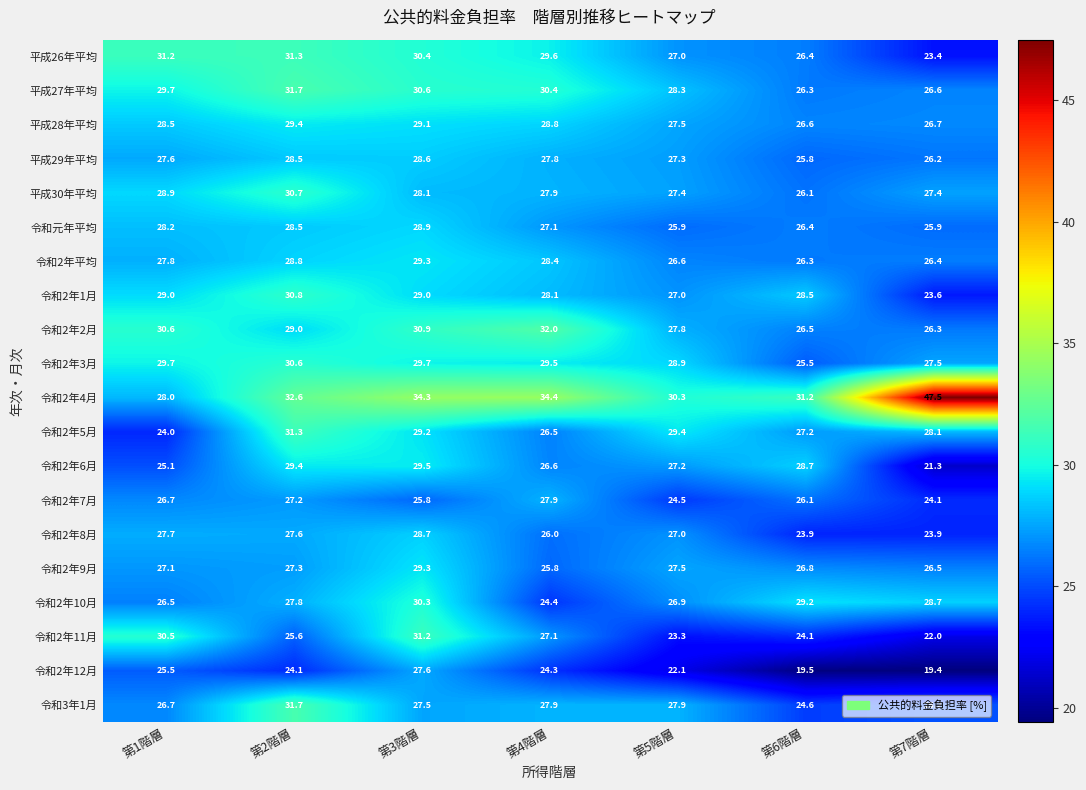

True or false: 令和2年5月 has a value of 17.2 at 第7階層.

False